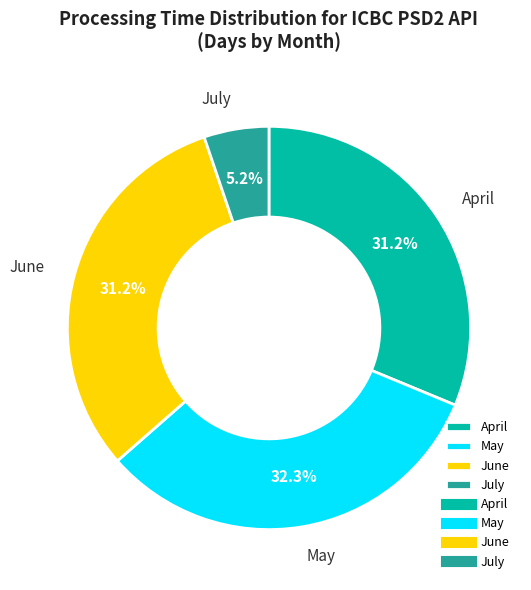

Is April the majority of the pie?

No